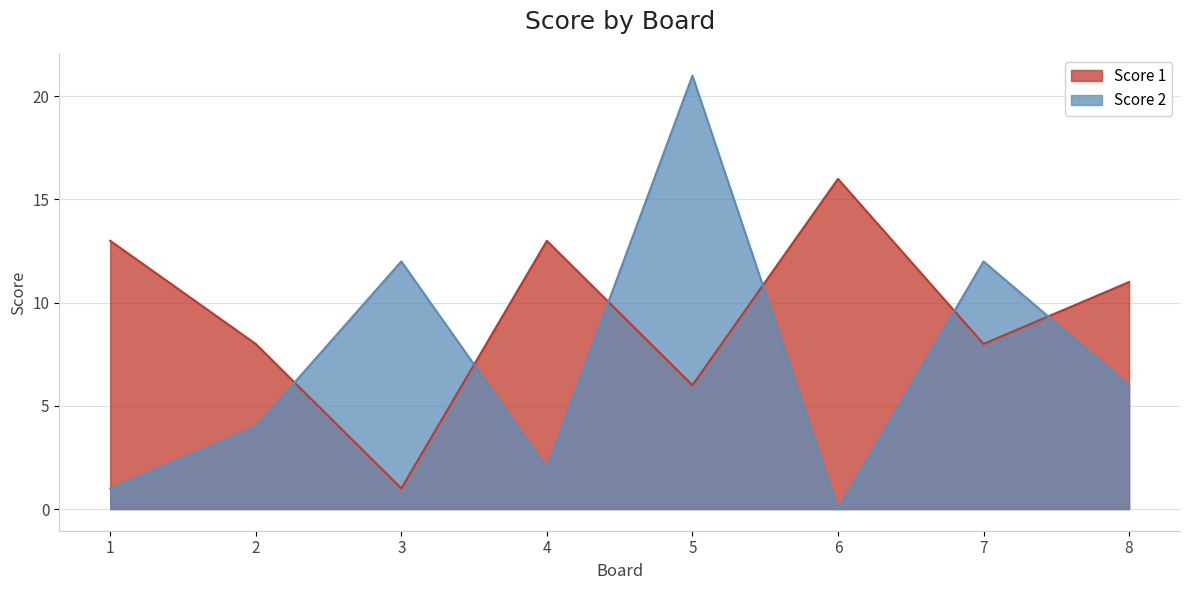

Where is Score 1 nearest to the value 8?

2